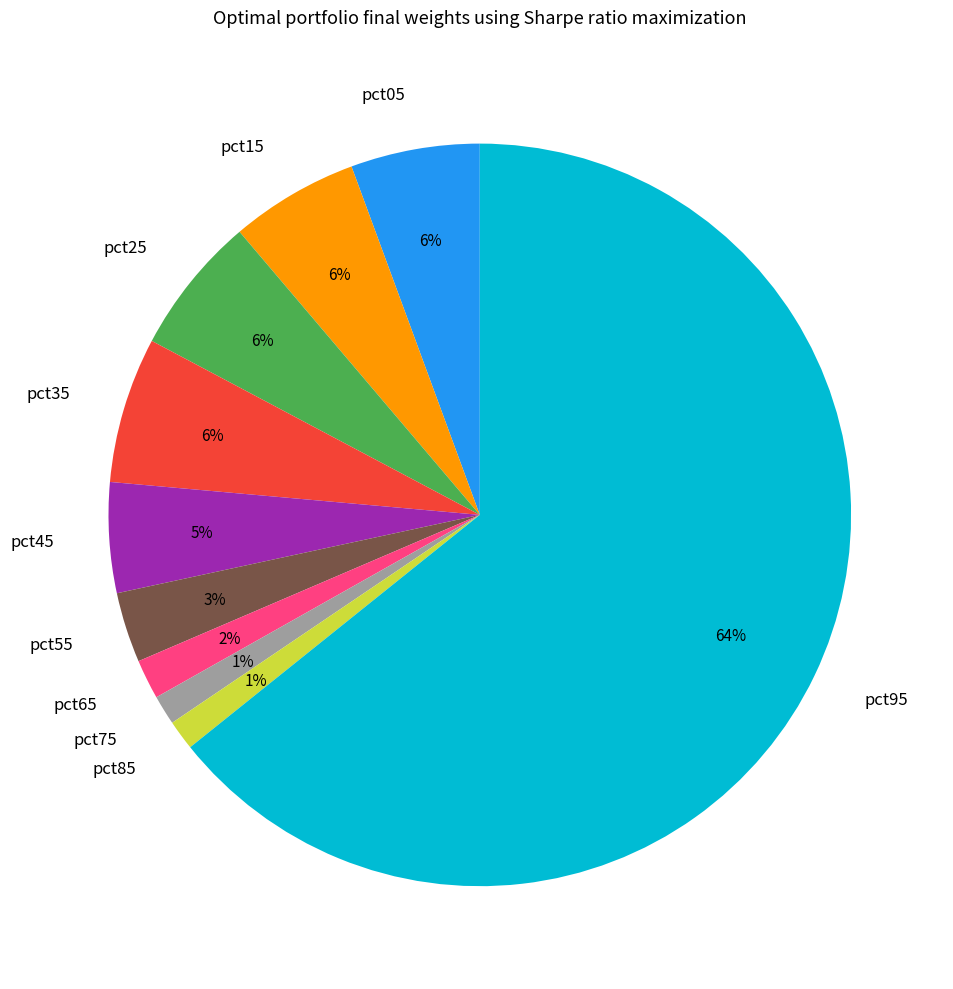

What is the majority slice?

pct95